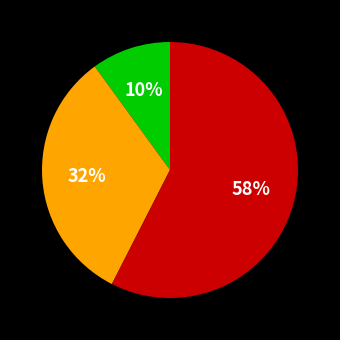

To the nearest percent, what is the difference between the largest and smallest slice percentages?

48%